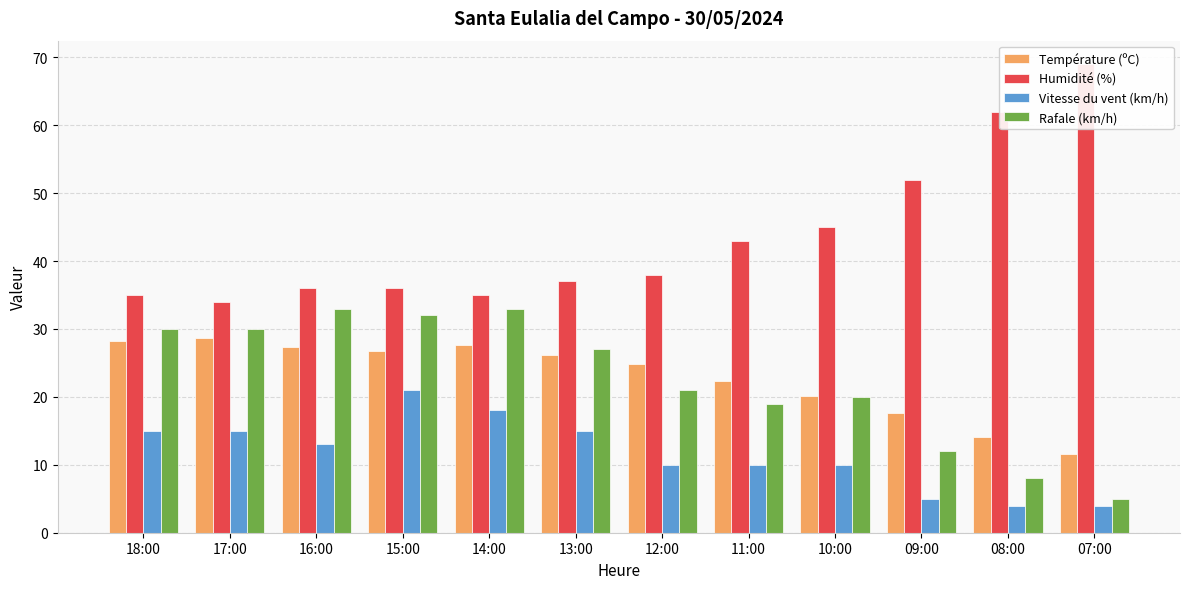

What is the difference between the second highest and minimum values in the Température (ºC) series?

16.6